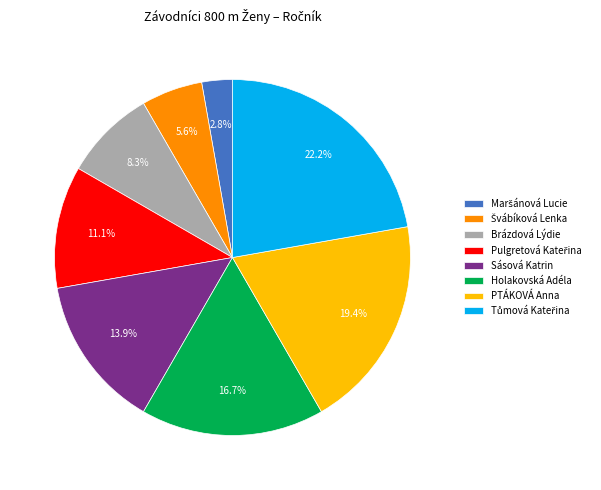

Is there any slice that represents more than half of the pie?

No